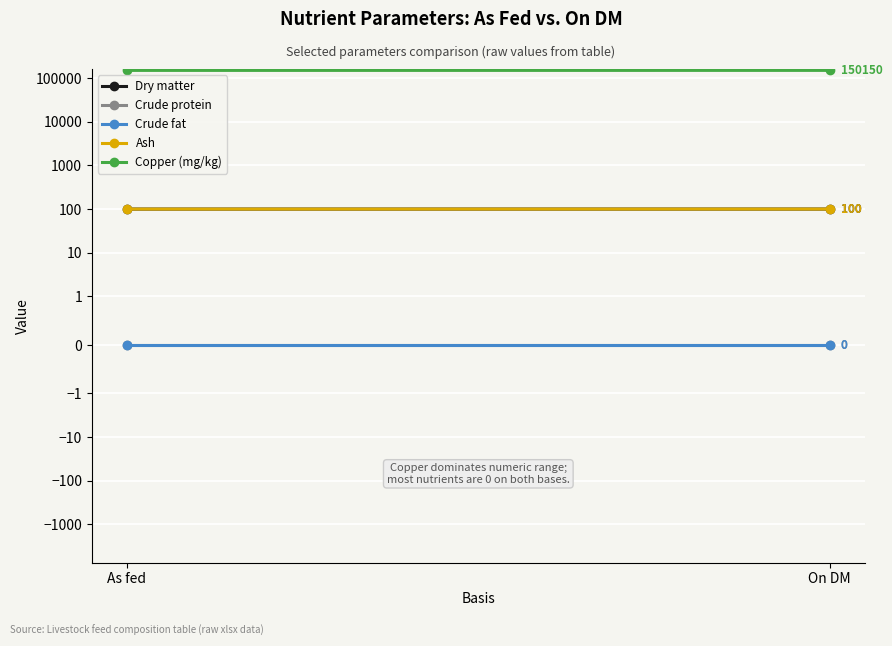

At which category does the chart reach its minimum across all series?

As fed